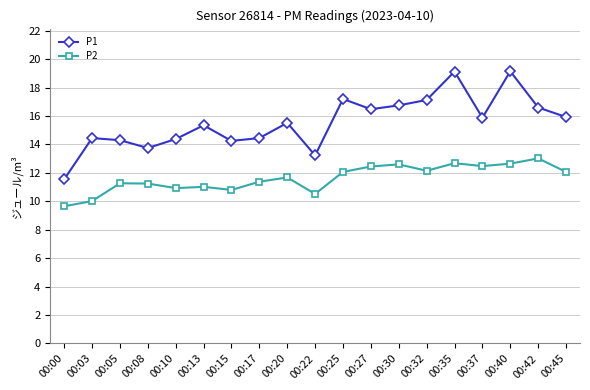

At which category does P1 reach its first local valley?

00:08